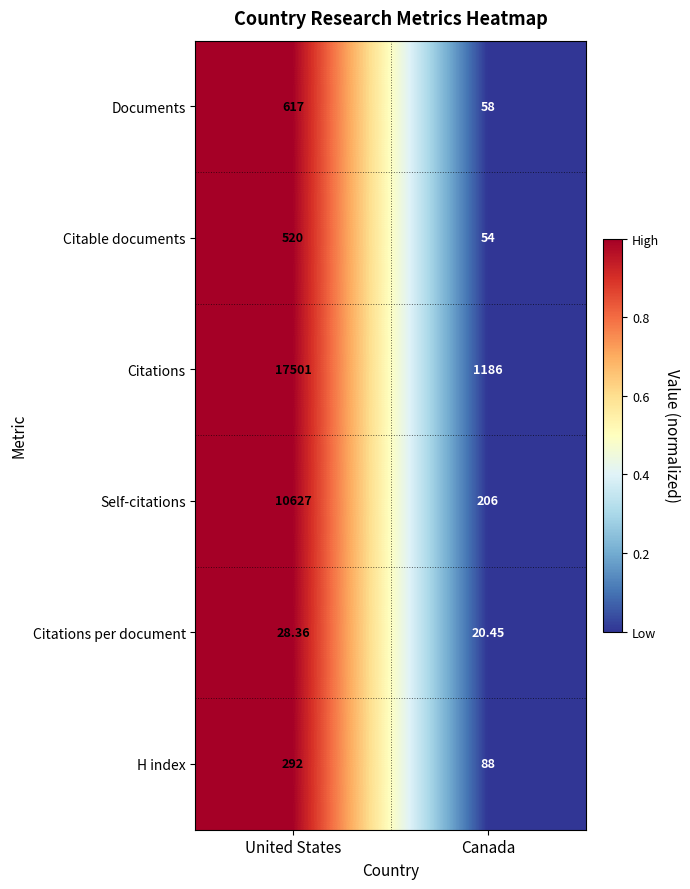

Which category has the highest value across all series?

United States